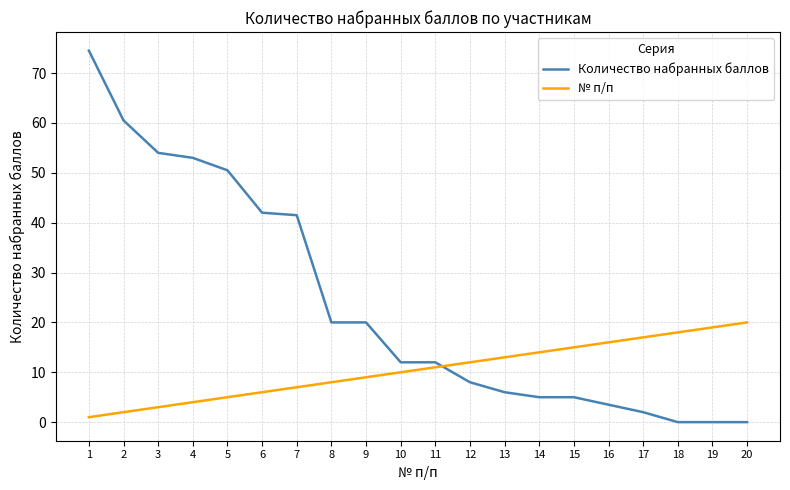

Rank the series by their average value, from lowest to highest.

№ п/п, Количество набранных баллов